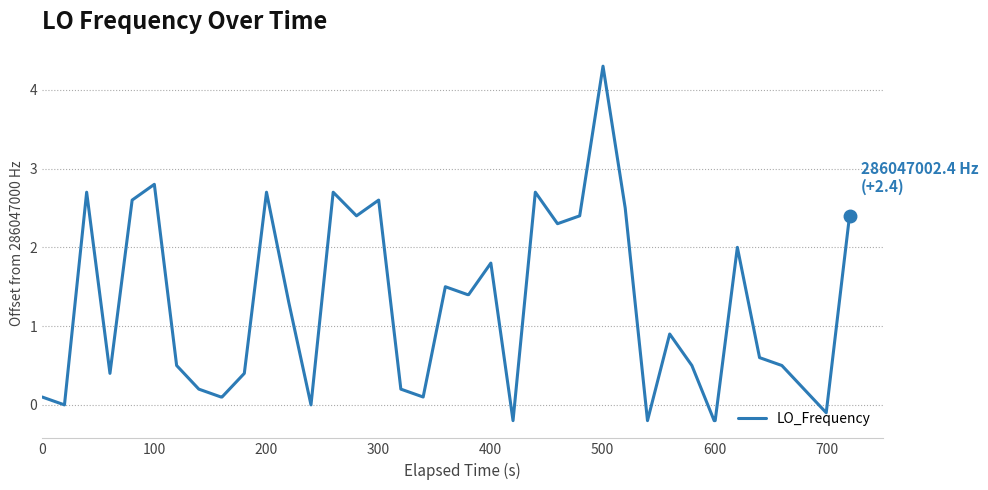

Reading left to right, extract all data points from this chart.

0.1	0.0	2.7	0.4	2.6	2.8	0.5	0.2	0.1	0.1	0.4	2.7	1.3	0.0	2.7	2.4	2.6	0.2	0.1	1.5	1.4	1.4	1.8	-0.2	2.7	2.3	2.4	4.3	2.5	-0.2	0.9	0.5	-0.2	-0.2	2.0	0.6	0.5	0.2	-0.1	2.4